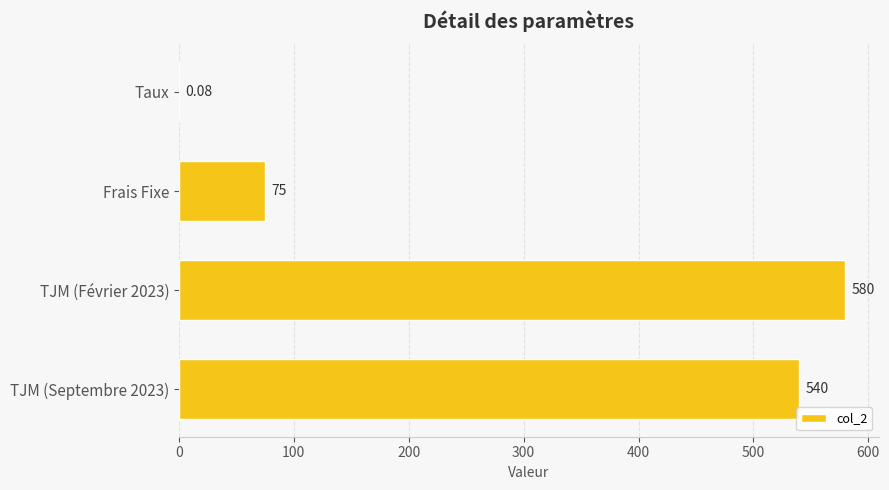

How many categories are shown in the chart?

4